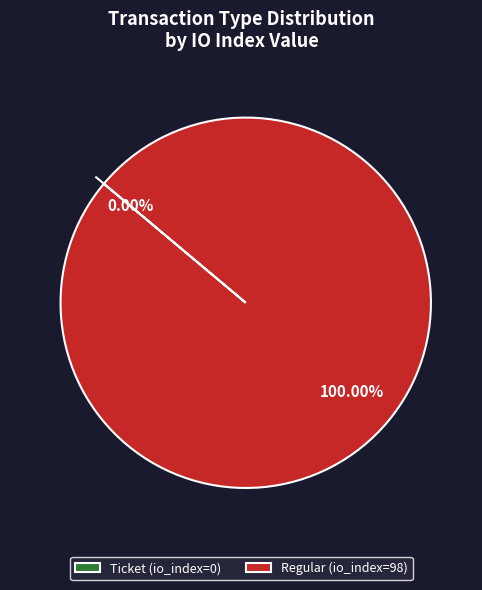

How much of the chart is everything except Ticket?

100.0%